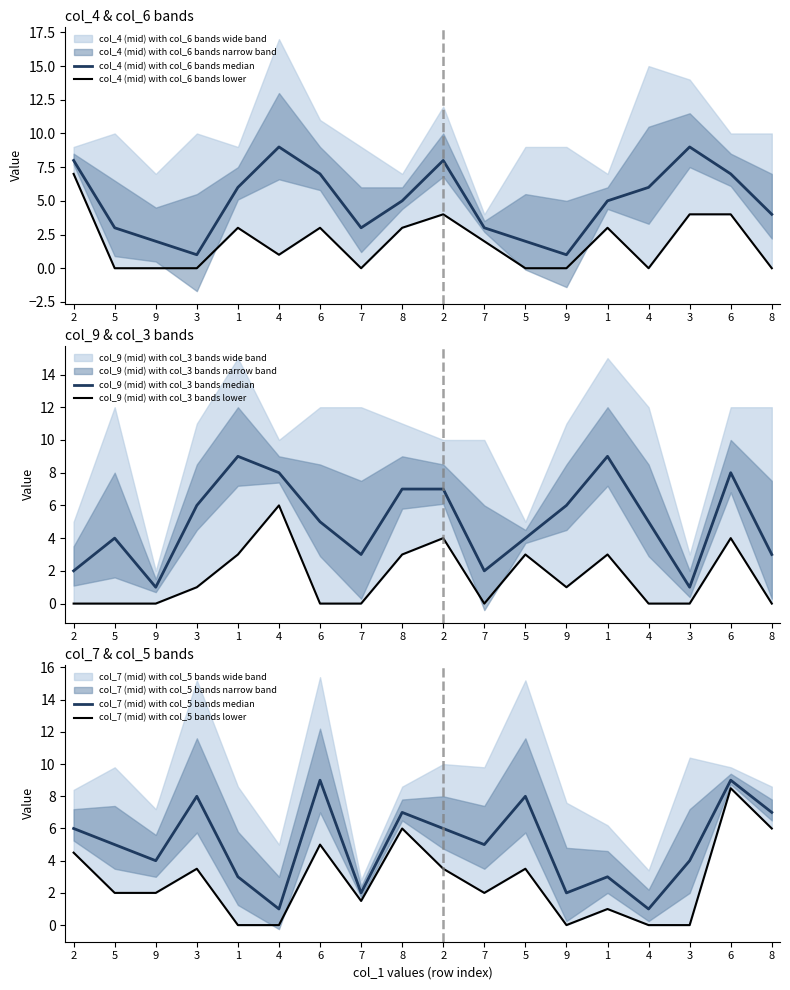

Is the value of col_7 (mid) with col_5 bands median at 4 greater than the value of col_7 (mid) with col_5 bands lower at 7?

No